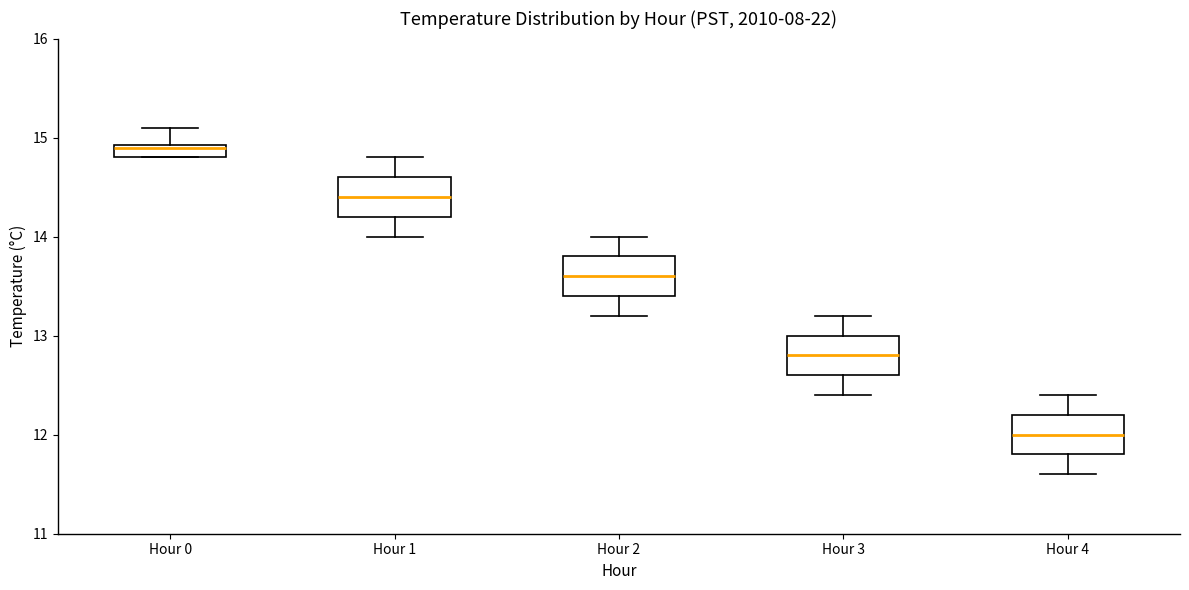

Which box's median line is the lowest?

Hour 4